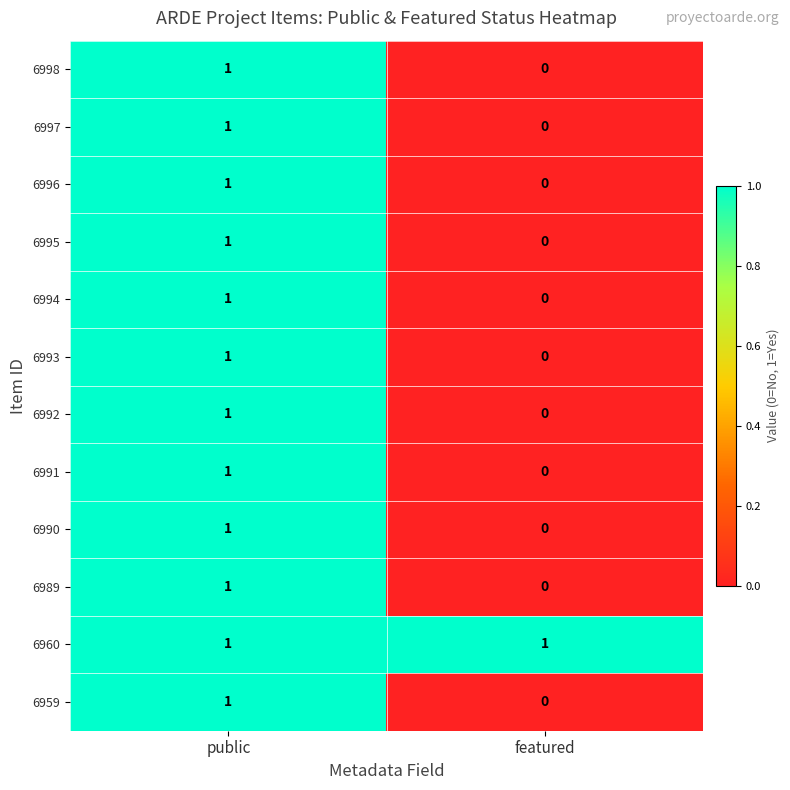

At which category does the chart reach its minimum across all series?

featured